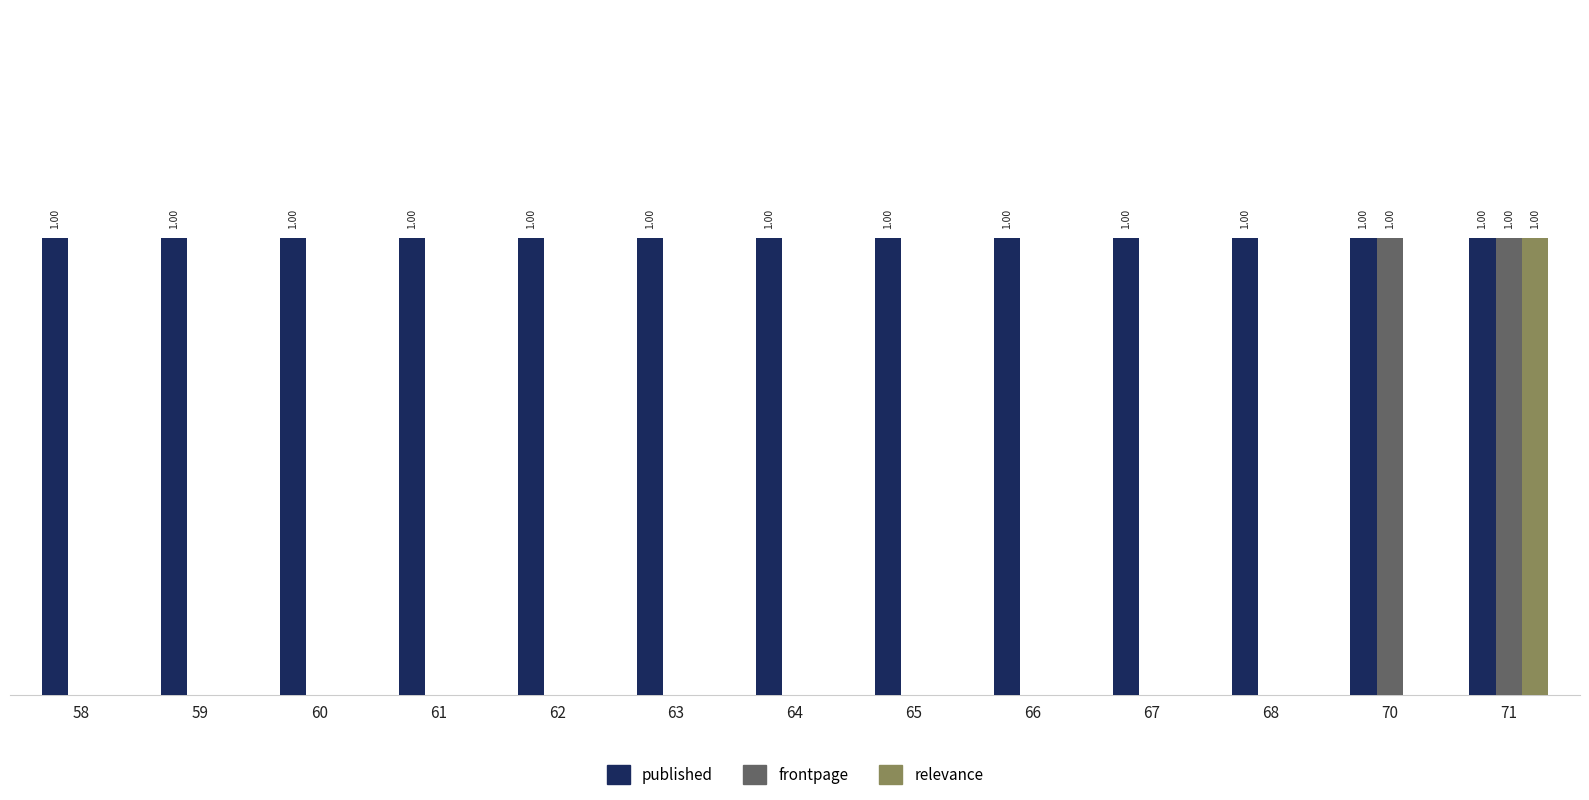

Does the chart contain stacked bars?

No